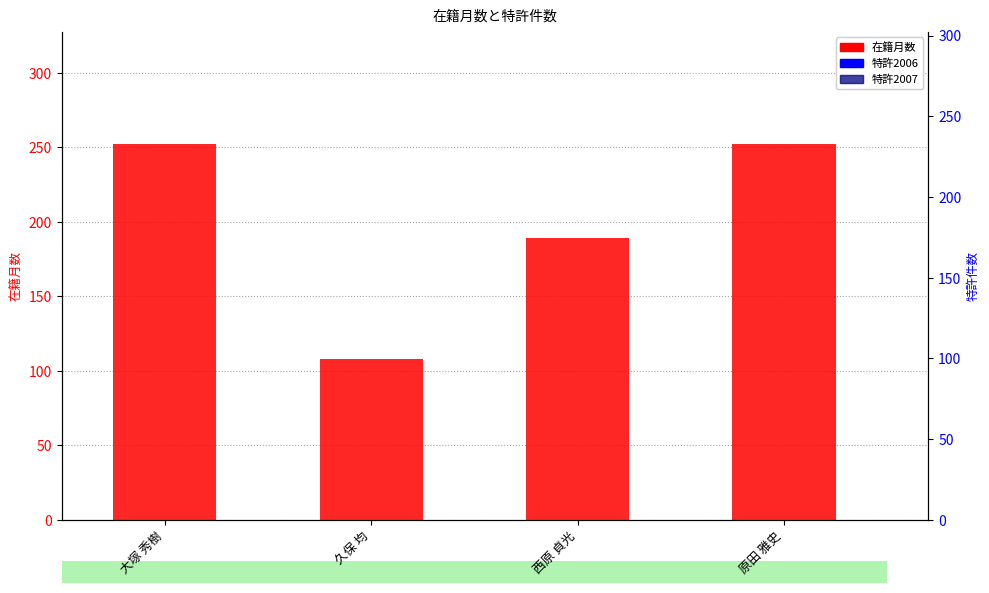

At which label is 特許2007 closest to 0?

大塚 秀樹